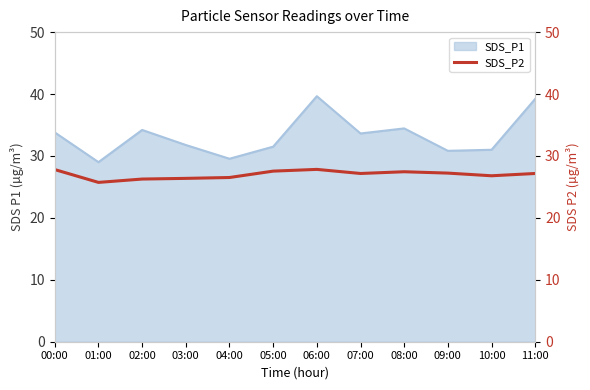

Does the chart display data point markers on the line(s)?

No